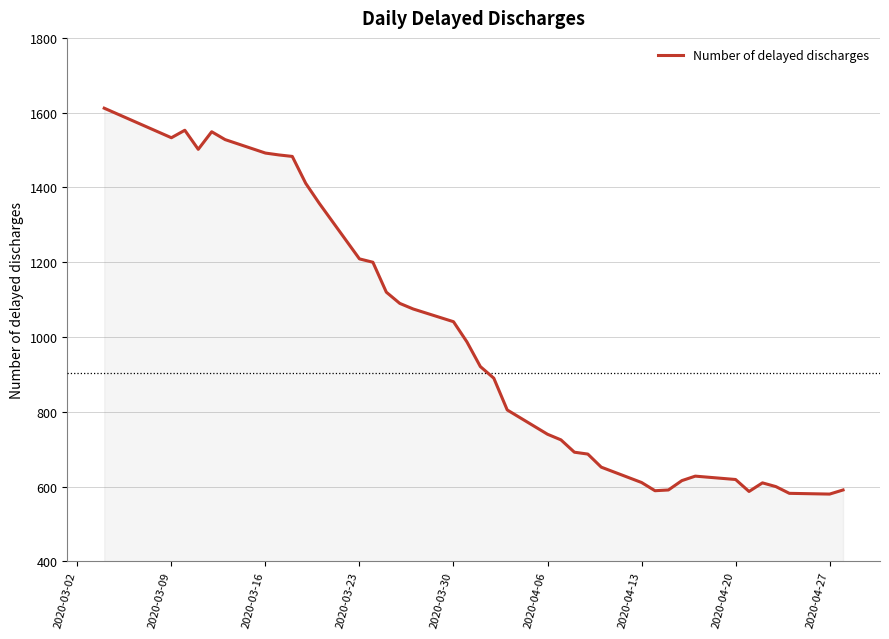

What is the greatest value displayed?

1612